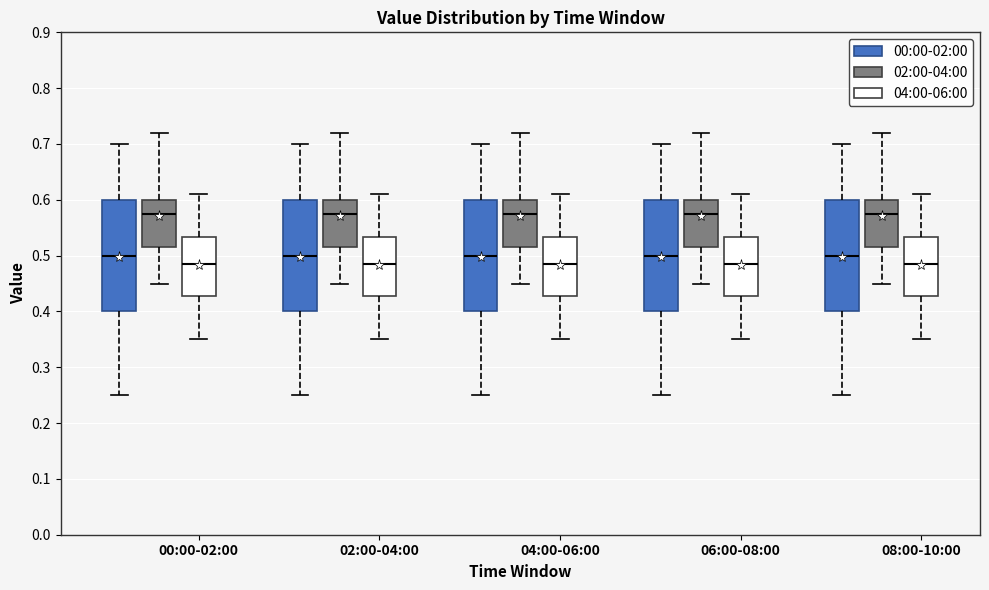

Reading left to right, transcribe this box plot: for each box, give where its median line is, the range the box spans, and where its two whiskers end, as read against the y-axis. The values are not printed on the chart, so give them approximately, as read against the axis.

00:00-02:00 (00:00-02:00): median 0.50, box 0.40 to 0.60, whiskers 0.25 to 0.70
00:00-02:00 (02:00-04:00): median 0.58, box 0.52 to 0.60, whiskers 0.45 to 0.72
00:00-02:00 (04:00-06:00): median 0.49, box 0.43 to 0.53, whiskers 0.35 to 0.61
02:00-04:00 (00:00-02:00): median 0.50, box 0.40 to 0.60, whiskers 0.25 to 0.70
02:00-04:00 (02:00-04:00): median 0.58, box 0.52 to 0.60, whiskers 0.45 to 0.72
02:00-04:00 (04:00-06:00): median 0.49, box 0.43 to 0.53, whiskers 0.35 to 0.61
04:00-06:00 (00:00-02:00): median 0.50, box 0.40 to 0.60, whiskers 0.25 to 0.70
04:00-06:00 (02:00-04:00): median 0.58, box 0.52 to 0.60, whiskers 0.45 to 0.72
04:00-06:00 (04:00-06:00): median 0.49, box 0.43 to 0.53, whiskers 0.35 to 0.61
06:00-08:00 (00:00-02:00): median 0.50, box 0.40 to 0.60, whiskers 0.25 to 0.70
06:00-08:00 (02:00-04:00): median 0.58, box 0.52 to 0.60, whiskers 0.45 to 0.72
06:00-08:00 (04:00-06:00): median 0.49, box 0.43 to 0.53, whiskers 0.35 to 0.61
08:00-10:00 (00:00-02:00): median 0.50, box 0.40 to 0.60, whiskers 0.25 to 0.70
08:00-10:00 (02:00-04:00): median 0.58, box 0.52 to 0.60, whiskers 0.45 to 0.72
08:00-10:00 (04:00-06:00): median 0.49, box 0.43 to 0.53, whiskers 0.35 to 0.61